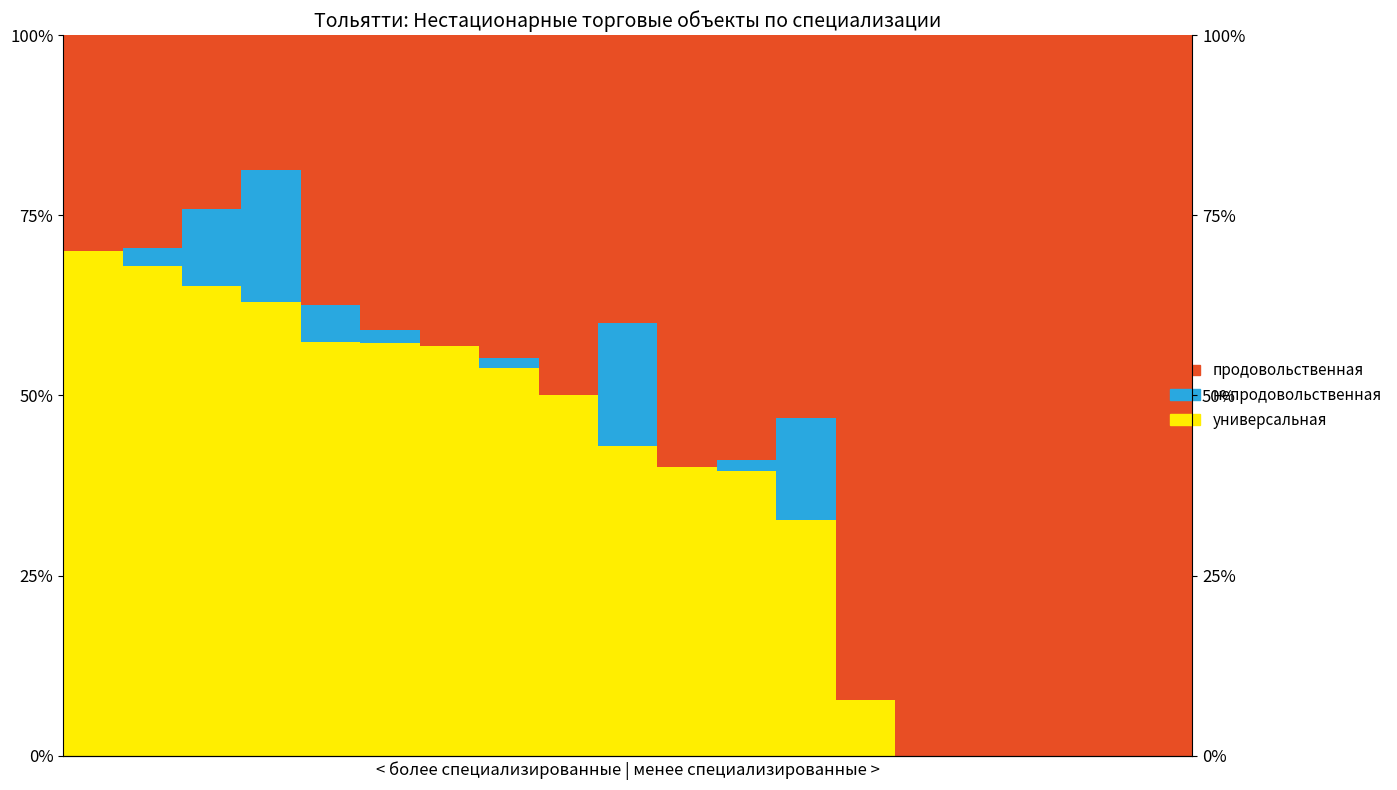

At which label is непродовольственная closest to 9?

2